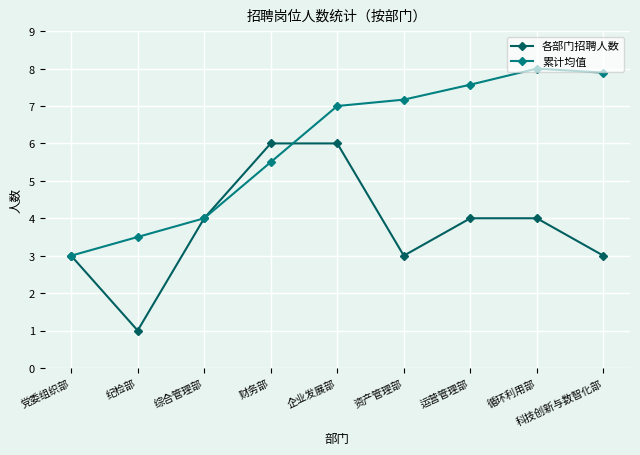

Which series ends up on top after the final intersection of 各部门招聘人数 and 累计均值?

累计均值